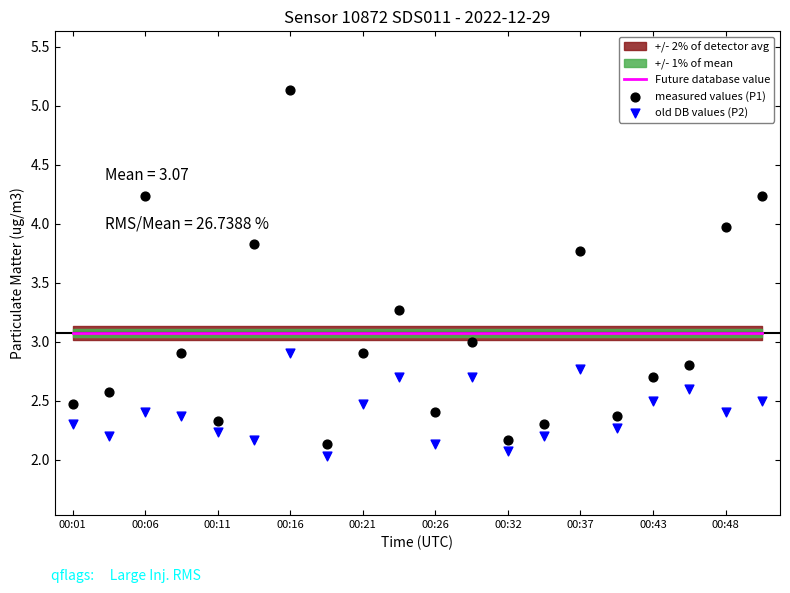

Is the value of measured values (P1) at 13 greater than the value of old DB values (P2) at 00:37?

Yes